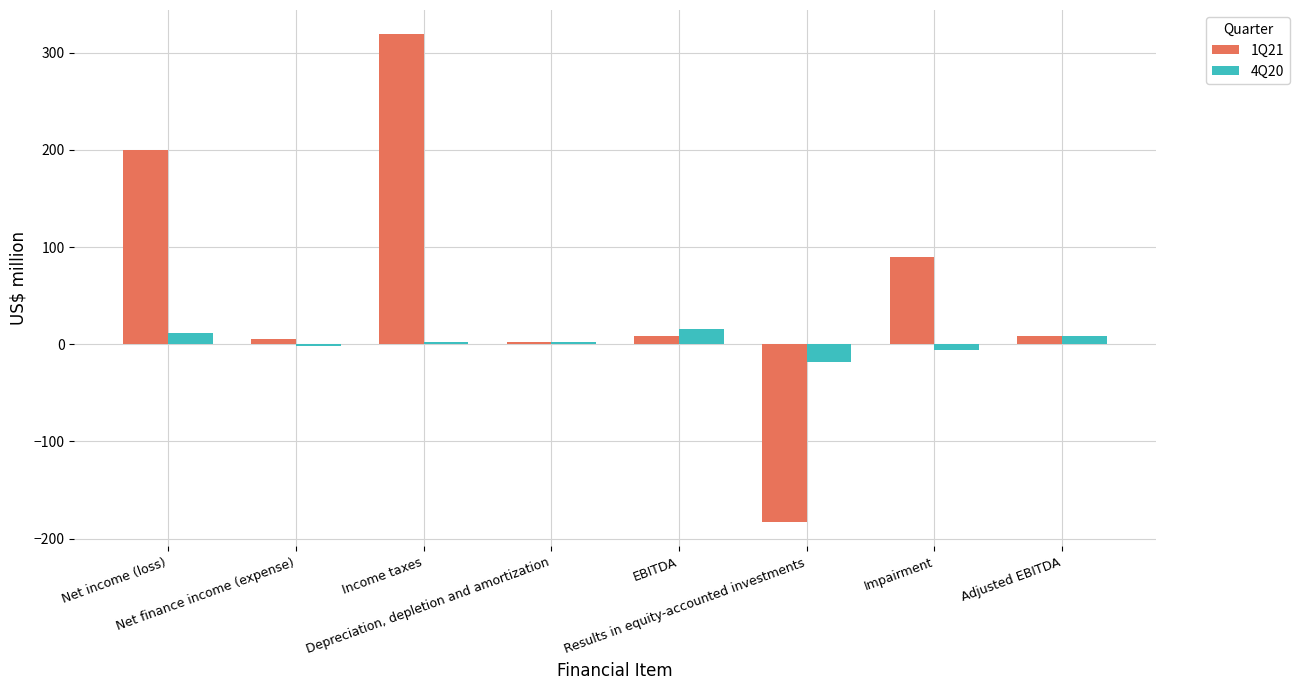

What is the maximum value for 4Q20?

15.2